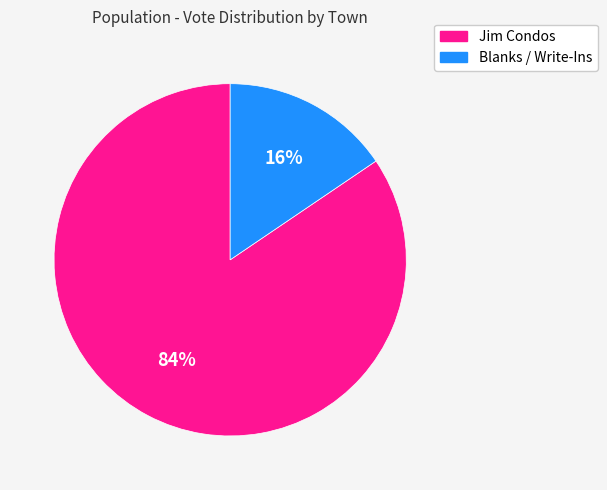

How many slices are in this pie chart?

2